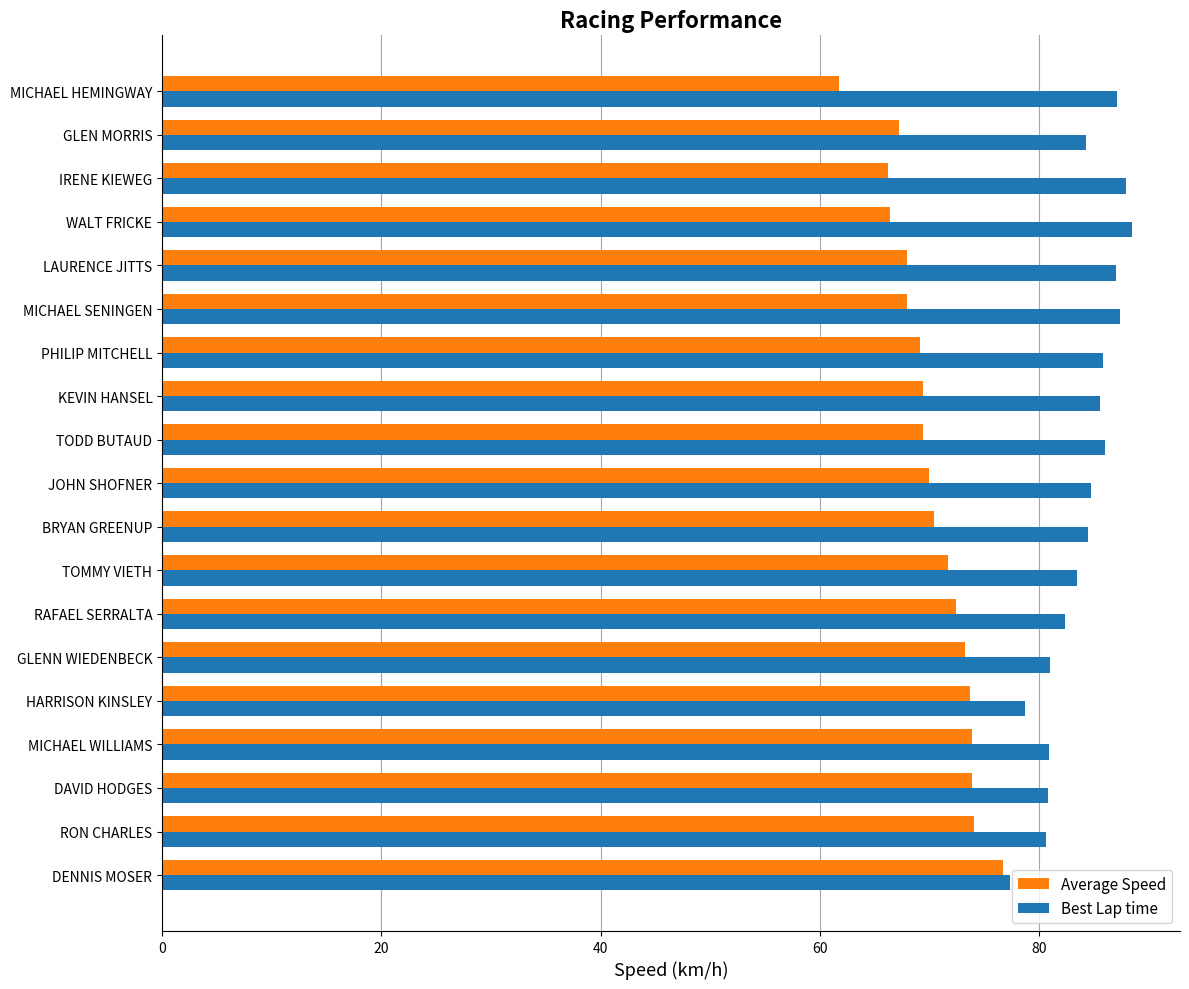

Rank the series by their average value, from lowest to highest.

Average Speed, Best Lap time